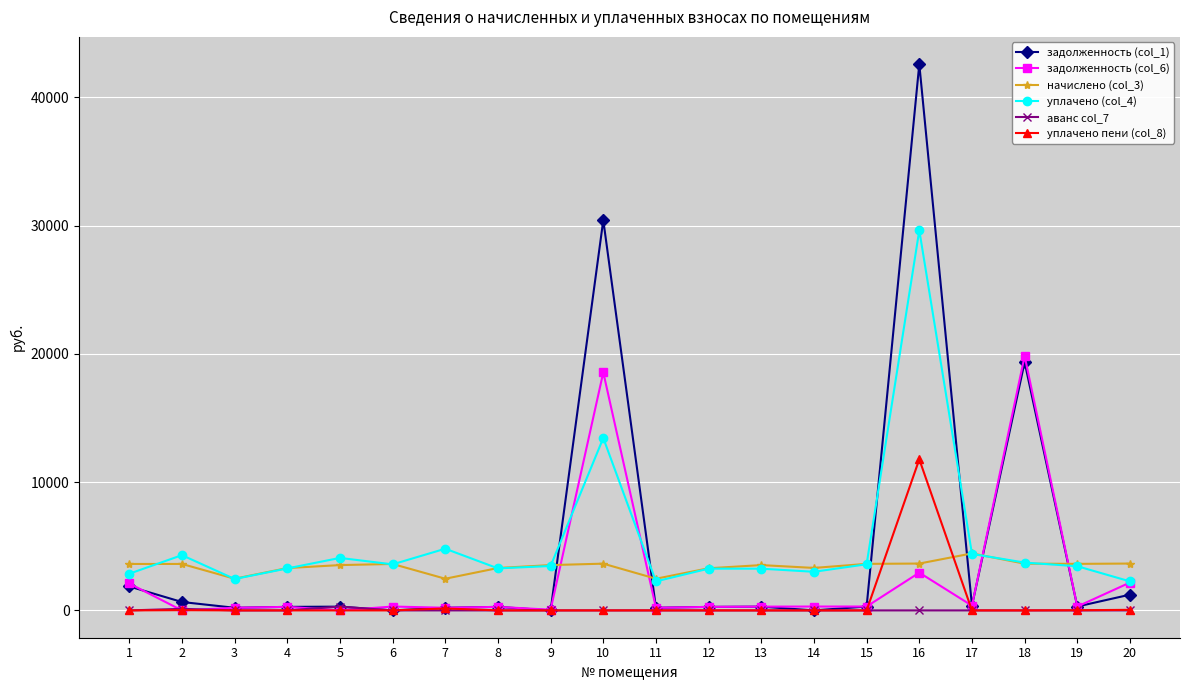

Which series has the widest spread of values?

задолженность (col_1)